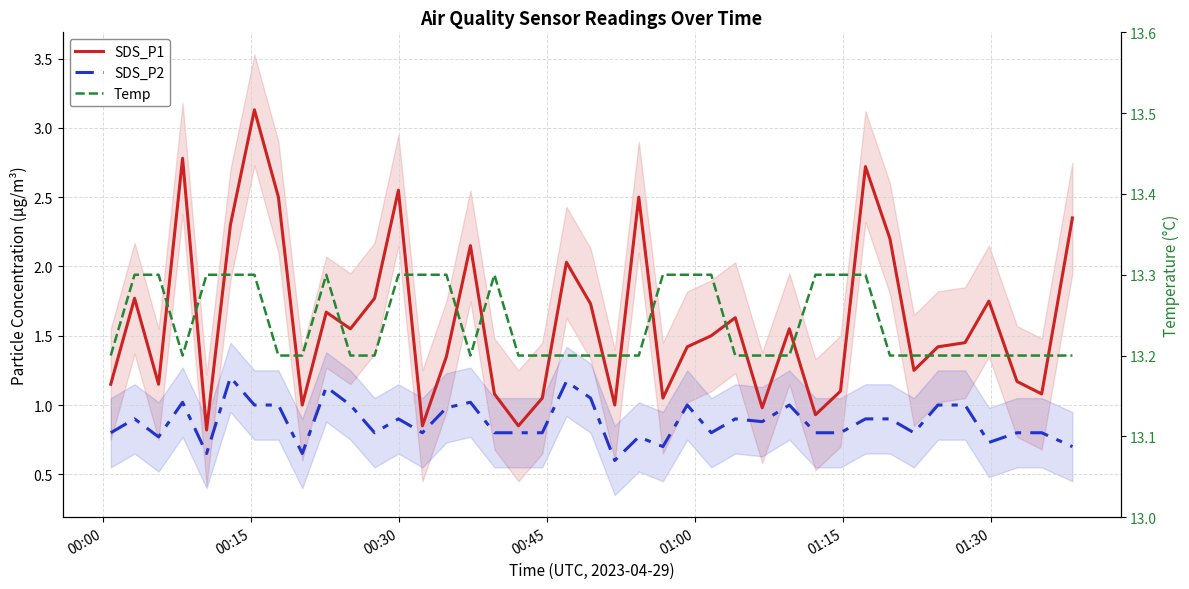

Which category has the highest value across all series?

00:15